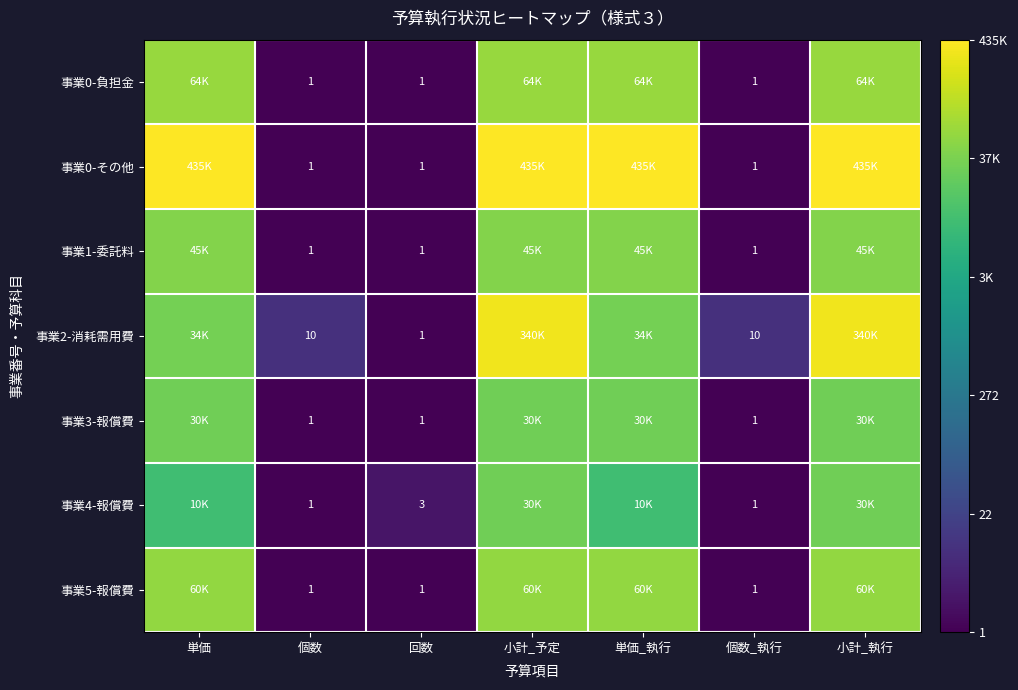

The 事業0-その他 series shows 1.1 at 個数. True or false?

False